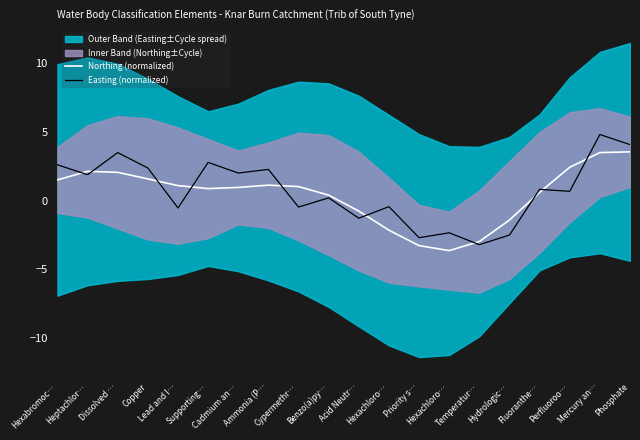

At which category is the sum across all series the highest?

Mercury an…